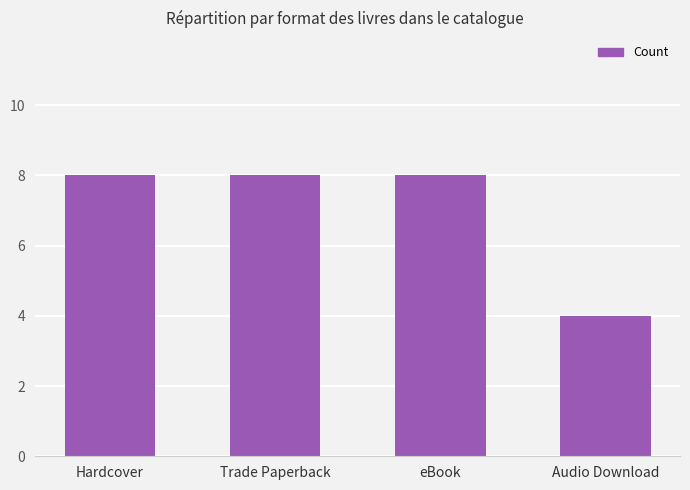

What is the change in value from eBook to Audio Download?

-4